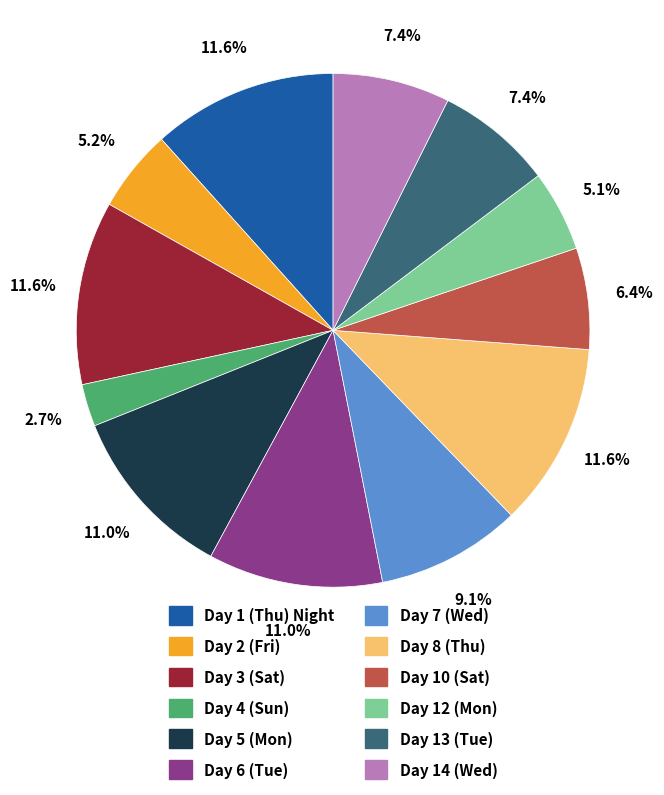

What is the smallest slice in the pie chart?

Day 4 (Sun)